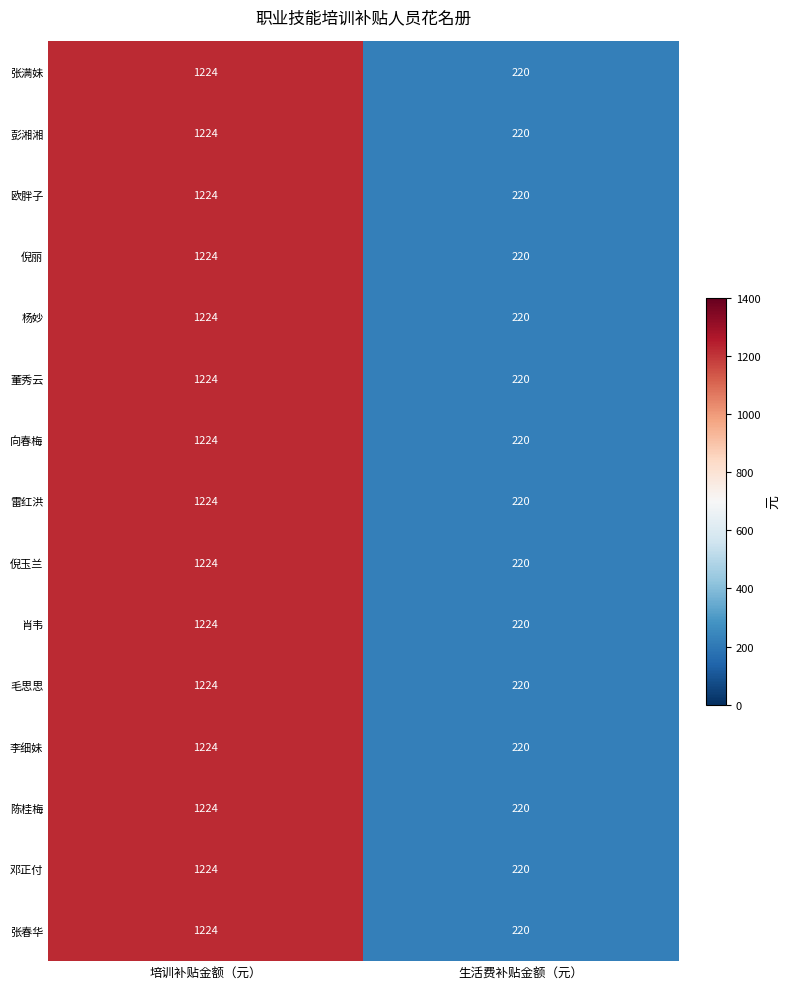

At which category is the sum across all series the highest?

培训补贴金额（元）